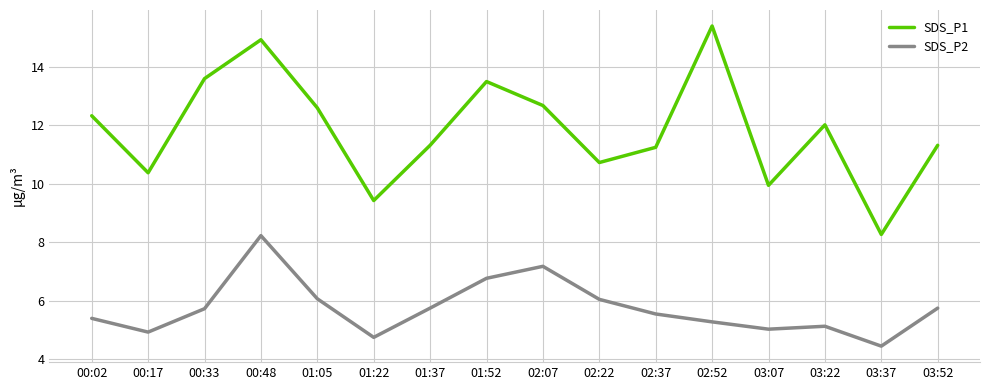

What is the total value across all series at 01:05?

18.7